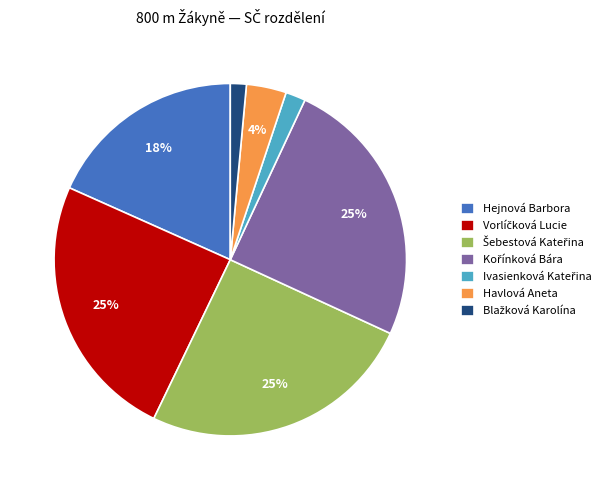

To the nearest percent, what is the average slice percentage?

14%